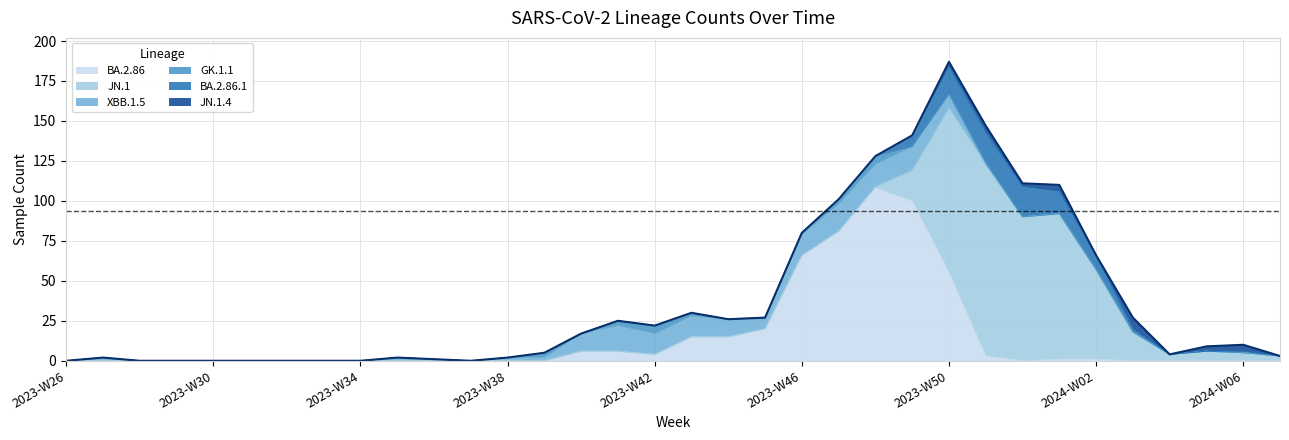

What position from the right is 2024-W01?

7